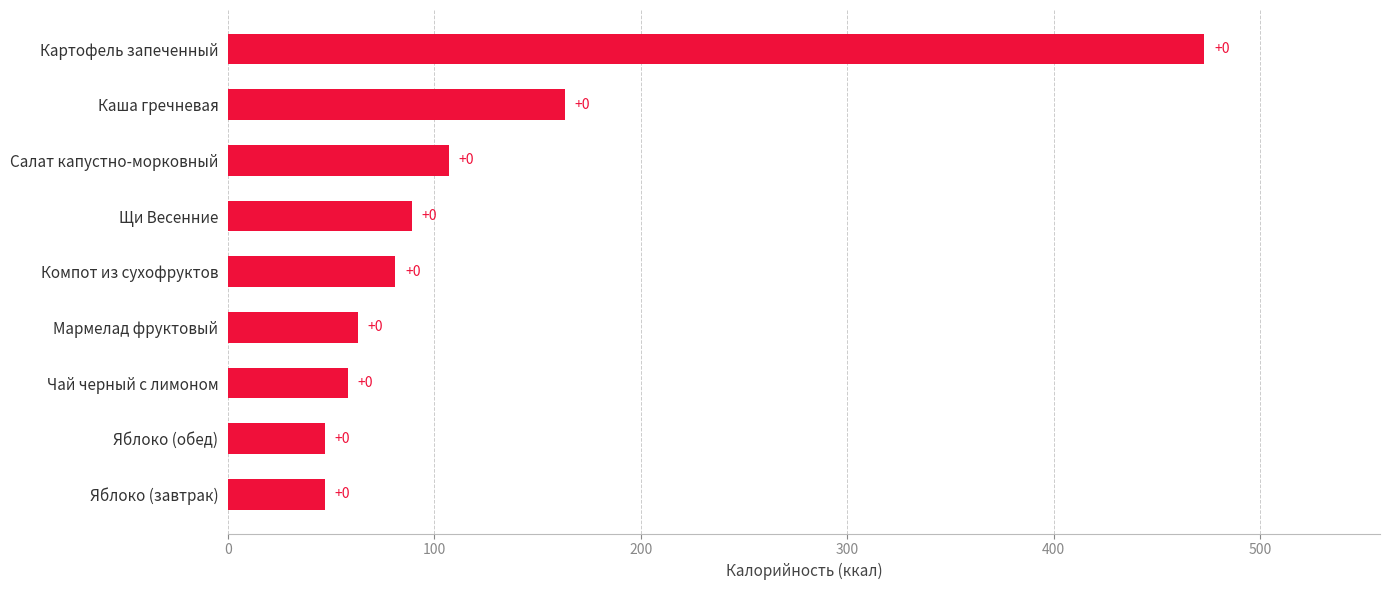

Are the bars horizontal?

Yes